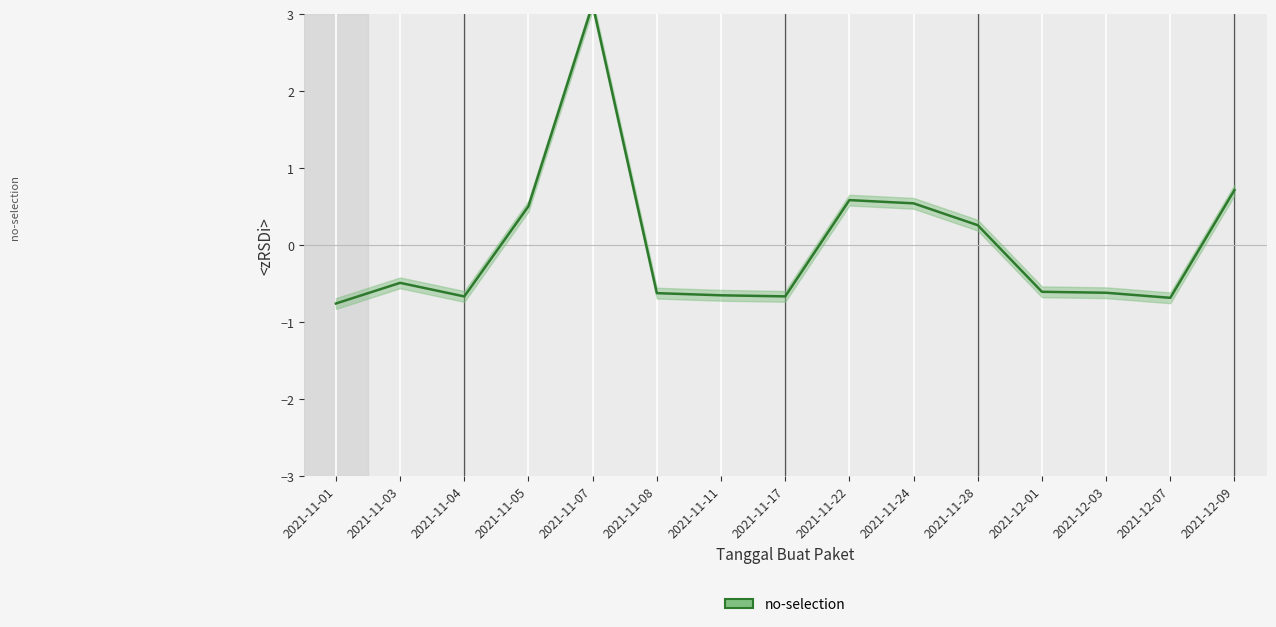

Which label corresponds to the smallest value in the chart?

2021-11-01